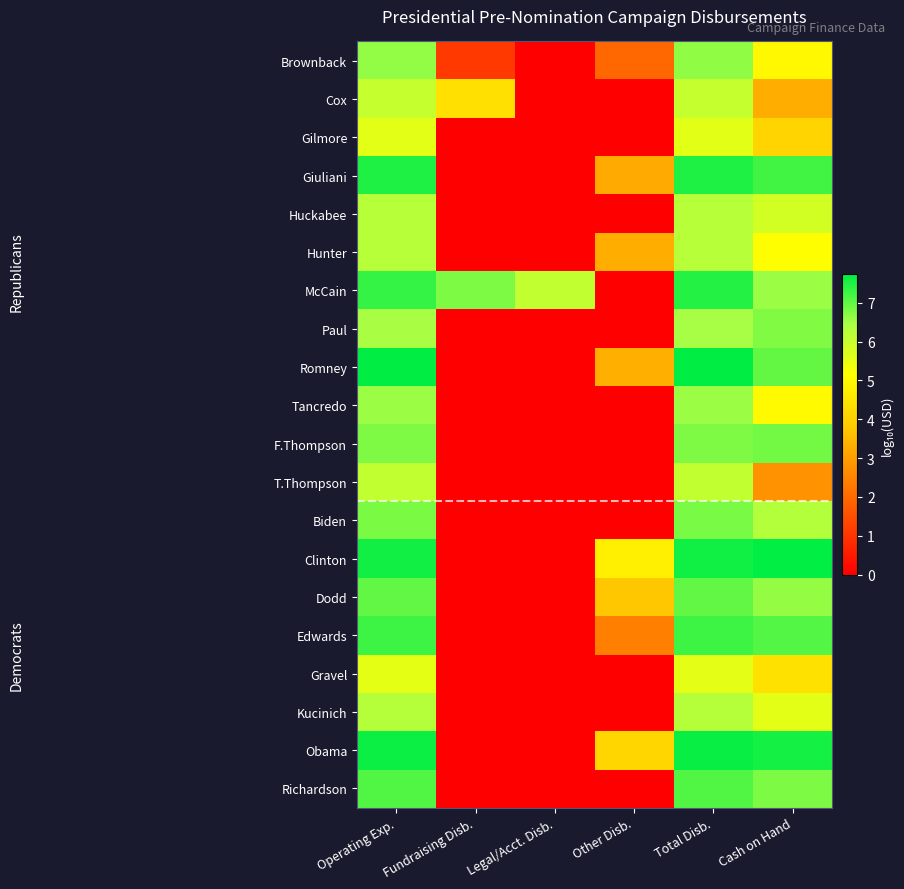

What is the spread (max minus min) of values at Operating Exp.?

2.2